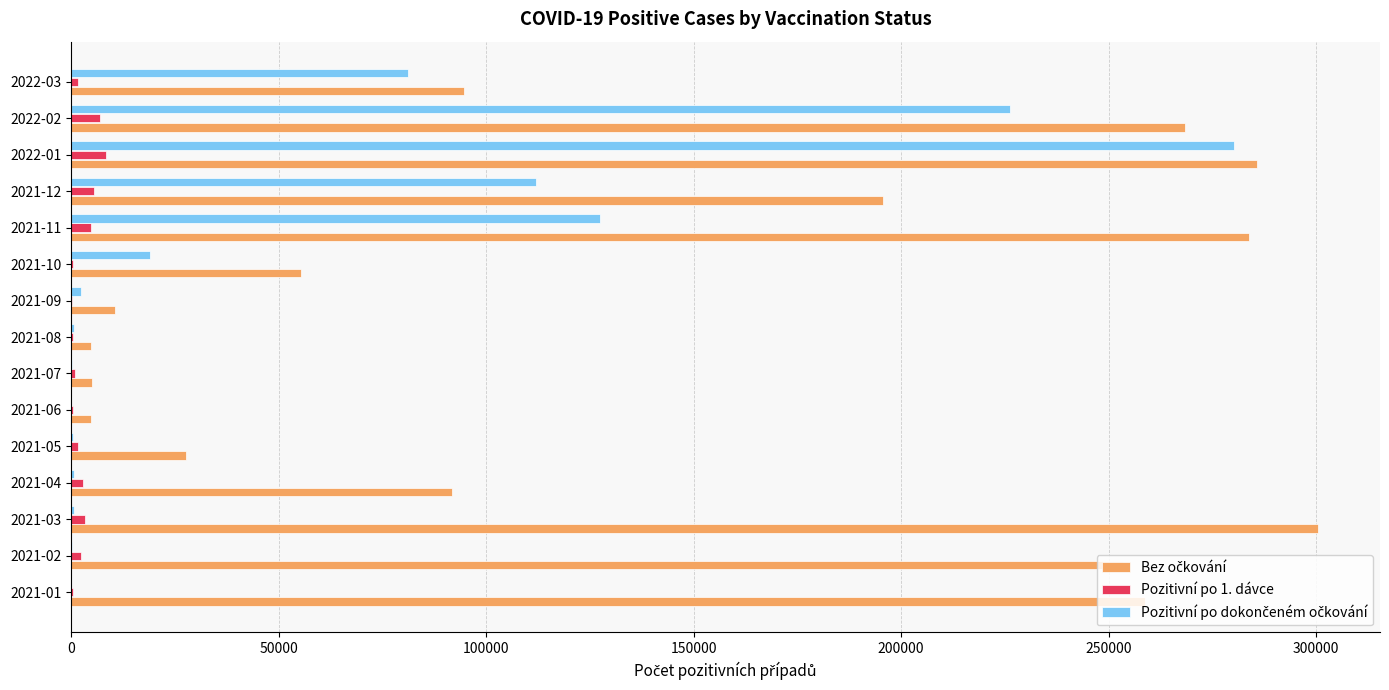

At which category is the sum across all series the highest?

2022-01